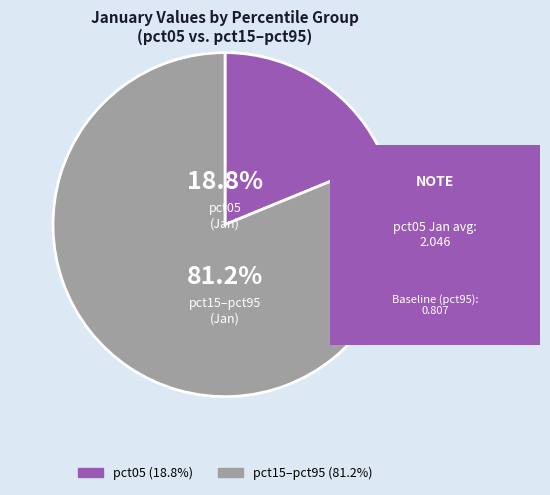

Is there a majority slice in this chart?

Yes